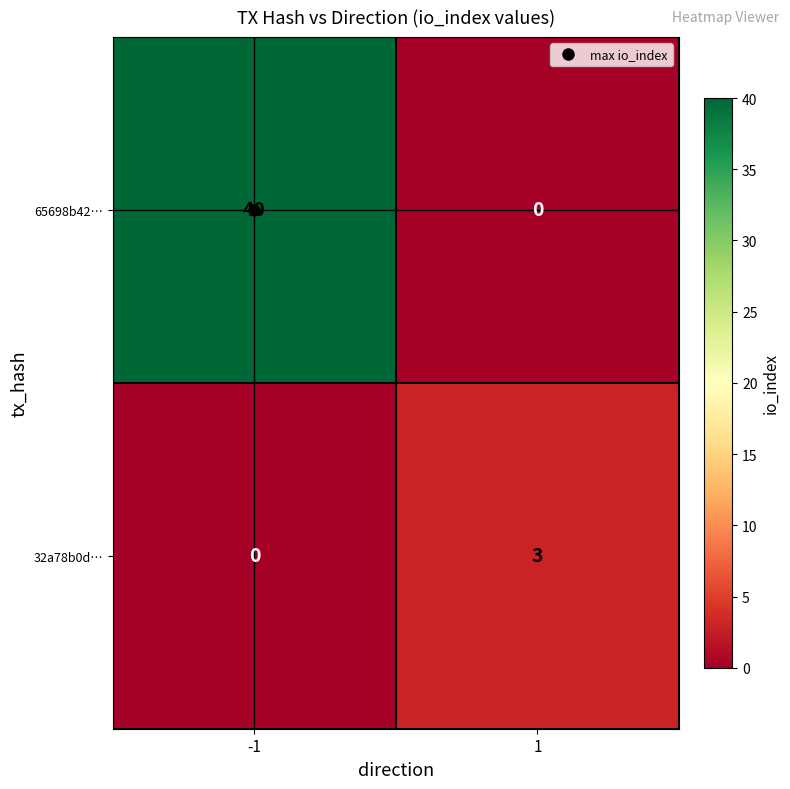

What is the highest value of the 65698b42… series?

40